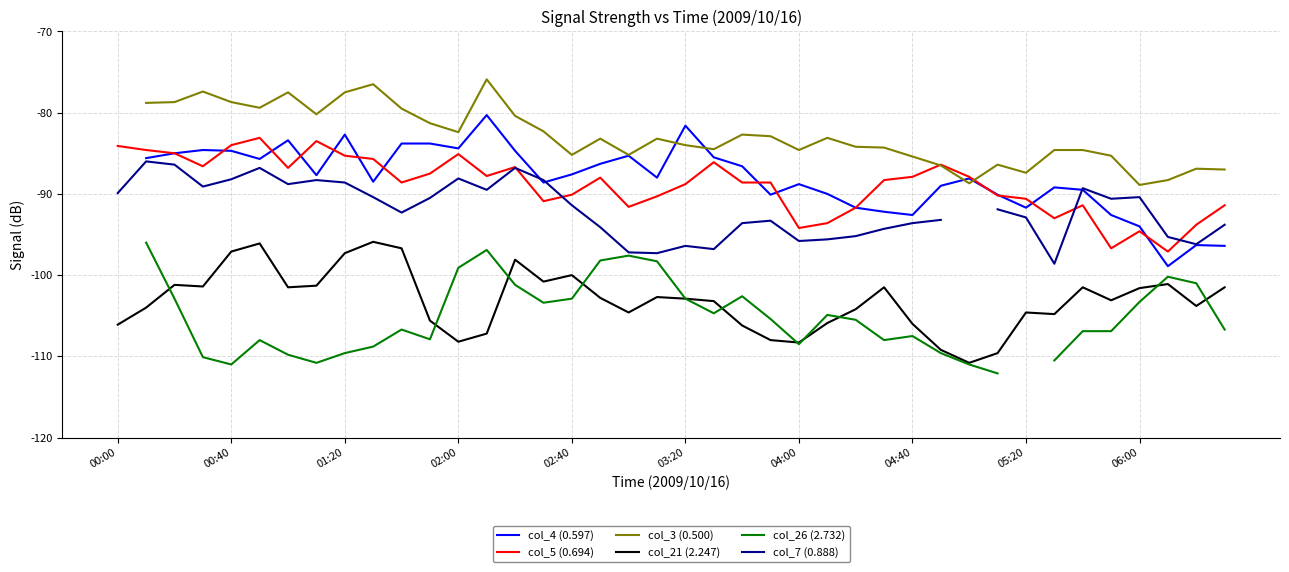

Where does the col_7 (0.888) series first go above -91?

00:00